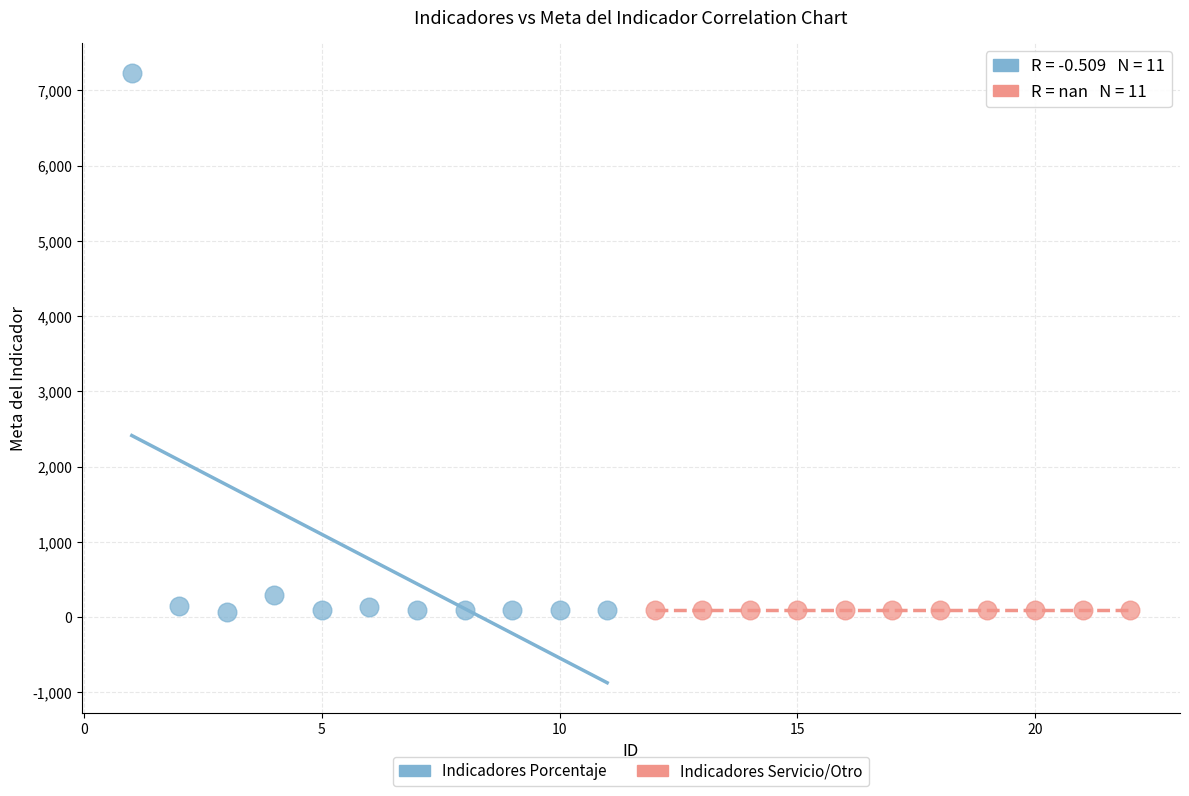

Which series contains the highest Y value?

Indicadores Porcentaje